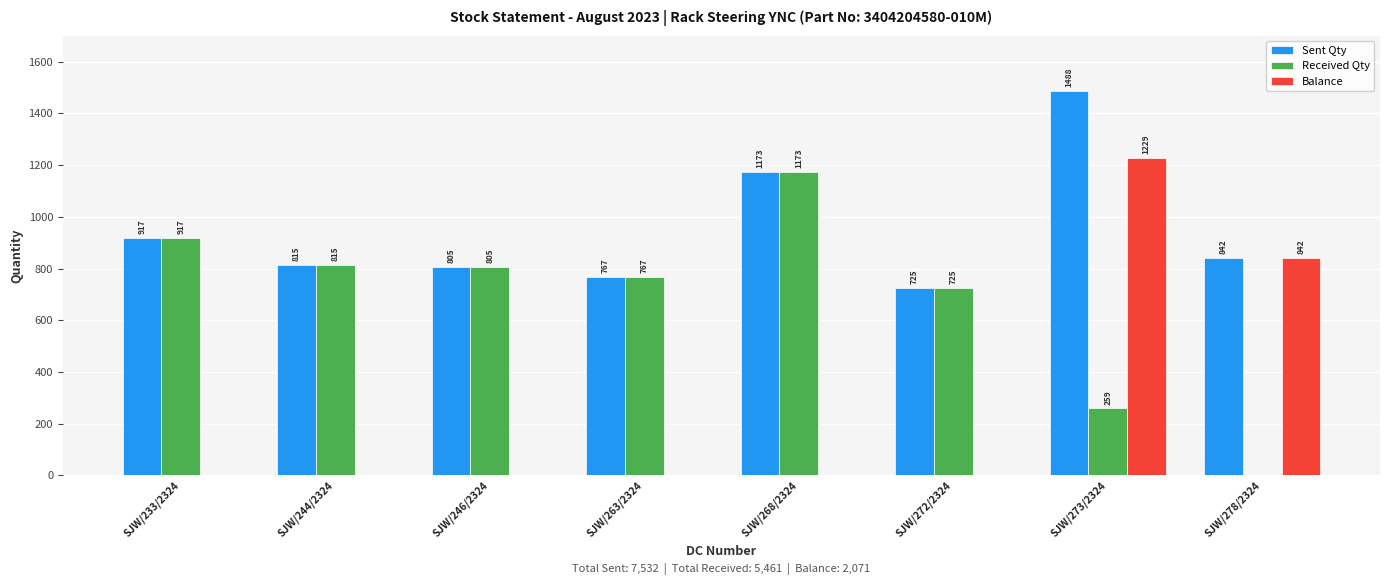

At which category does the chart reach its peak across all series?

SJW/273/2324